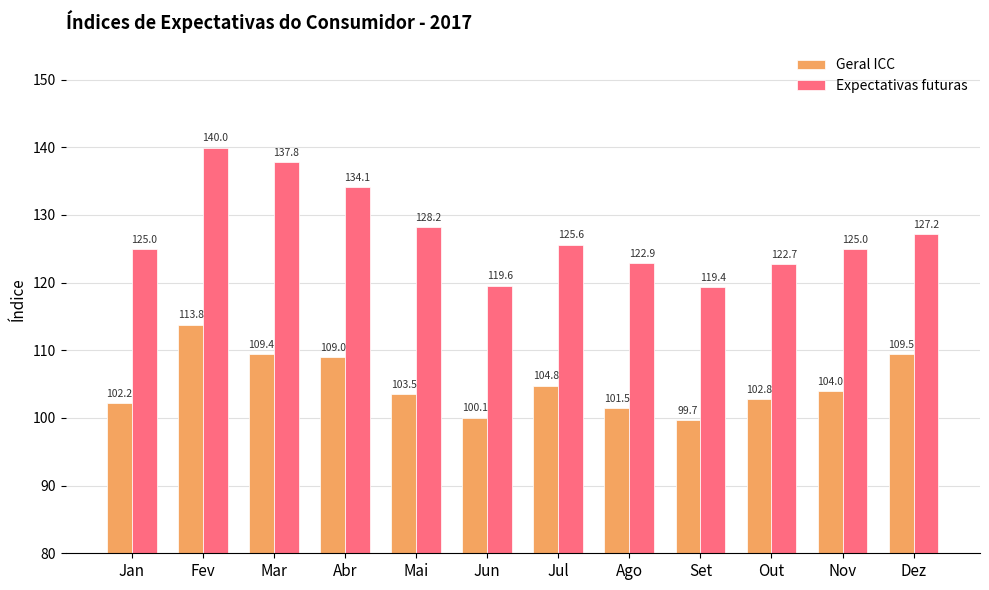

Read the Expectativas futuras value at Jan.

125.0